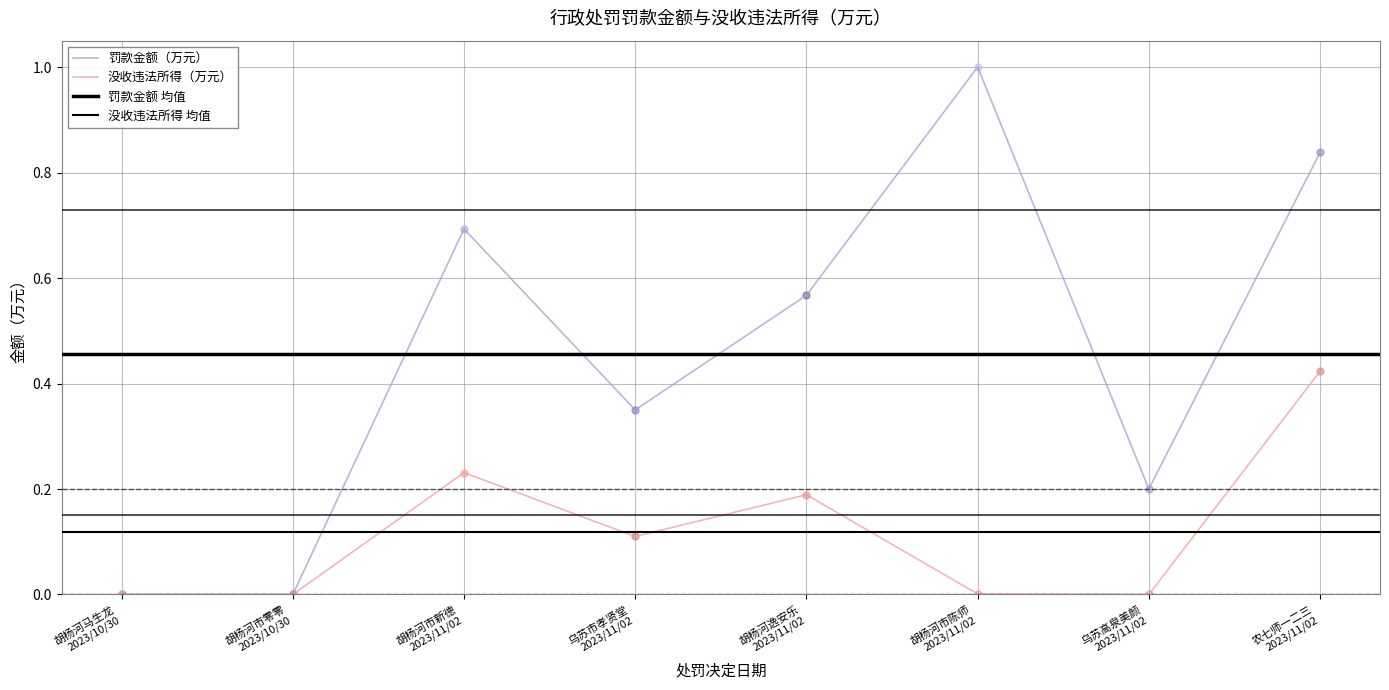

What is the maximum value for 罚款金额（万元）?

1.0